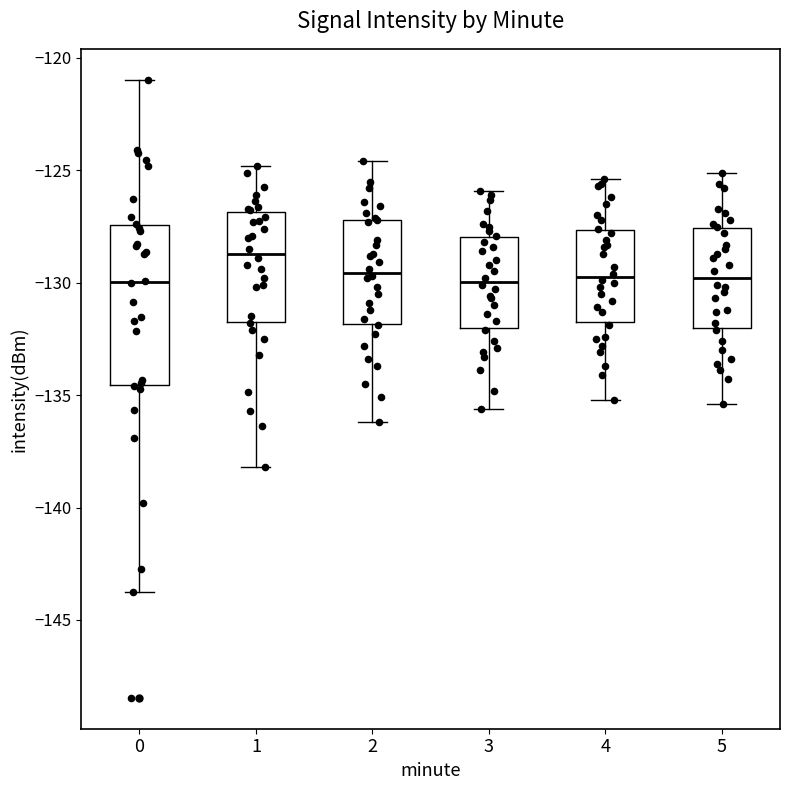

Which box is the tallest, from its lower edge to its upper edge?

0